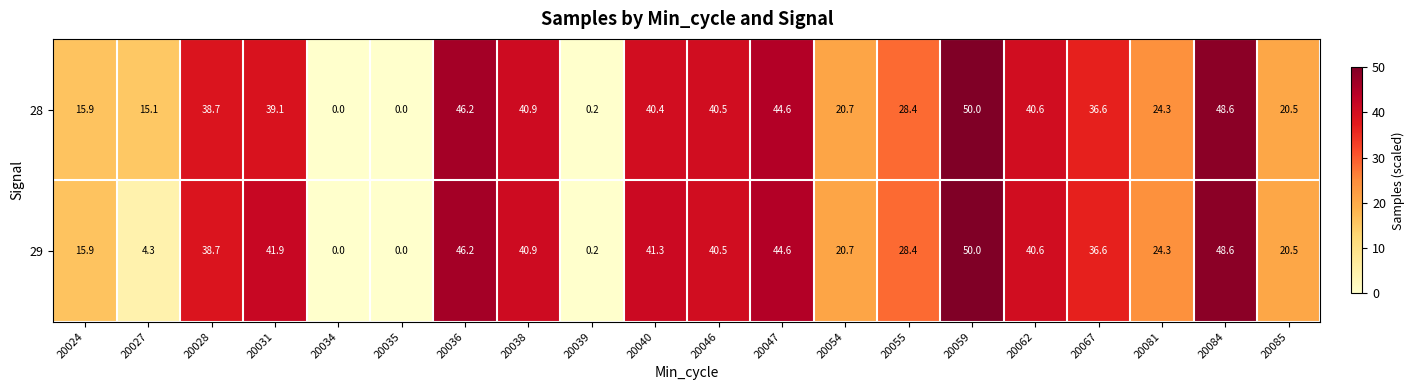

What is the maximum value for 28?

50.0